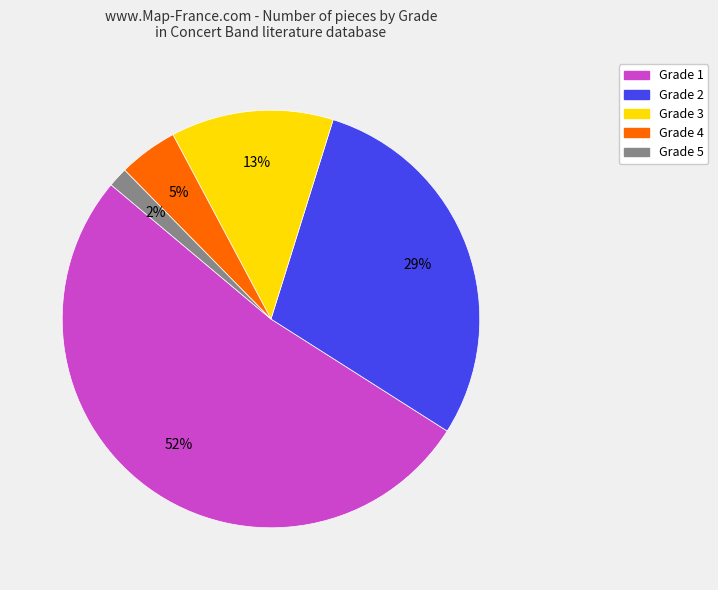

True or false: Grade 1 accounts for 46% of the total.

False